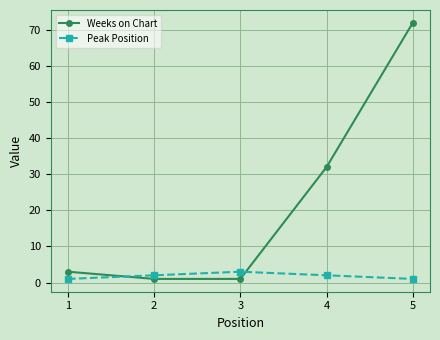

Between 4 and 5, which series saw the biggest shift?

Weeks on Chart